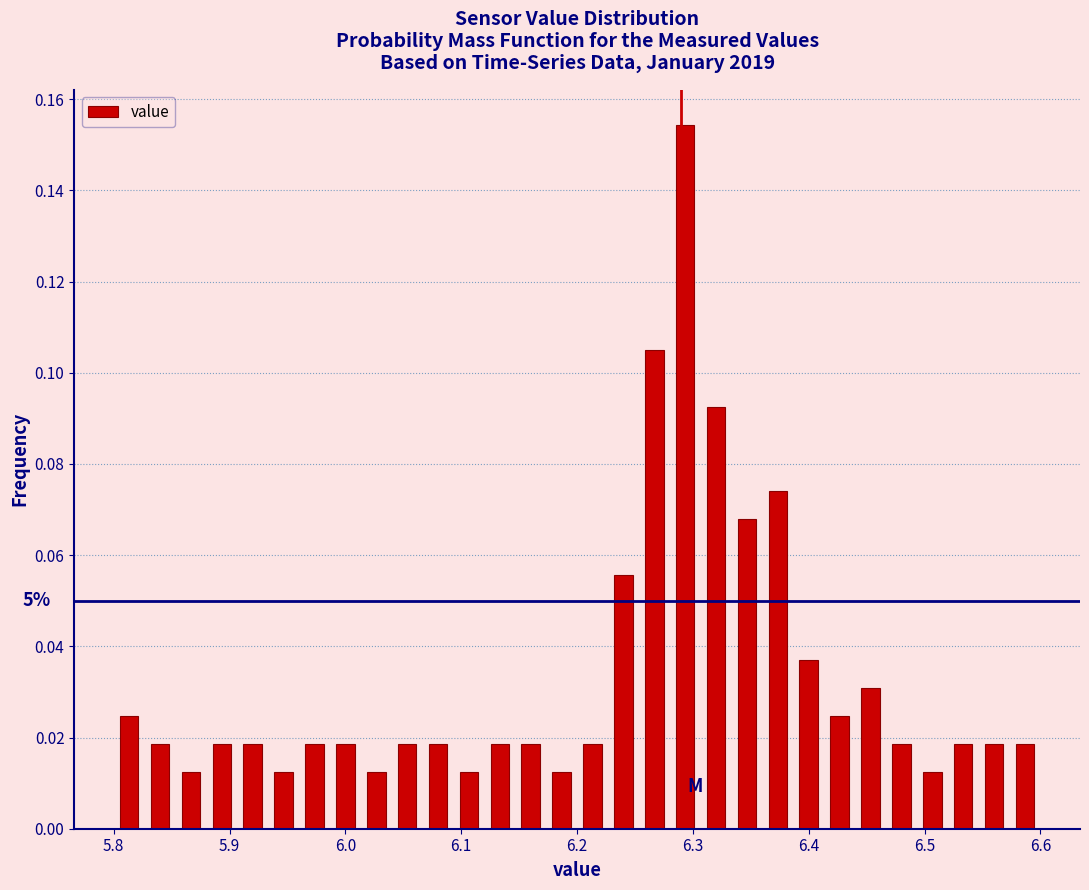

Around what value on the x-axis is the tallest bar? Give the approximate position of its centre, as read against the axis.

6.29